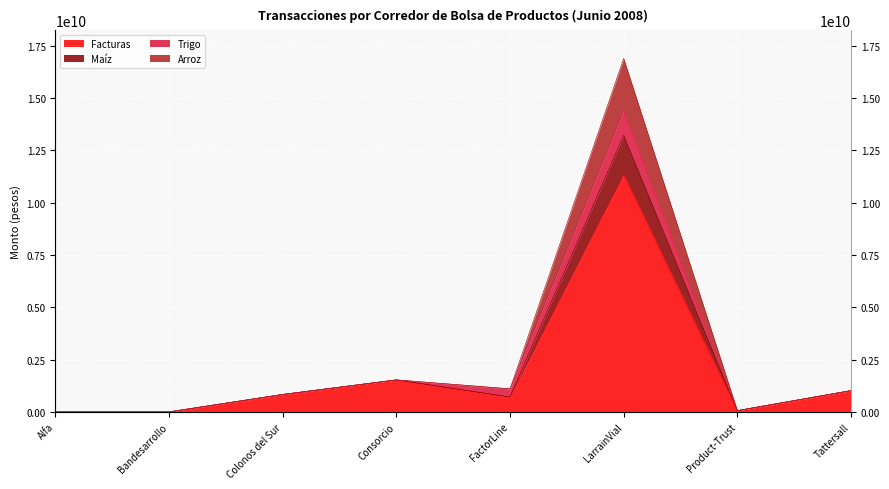

How many values in Facturas are above zero?

6